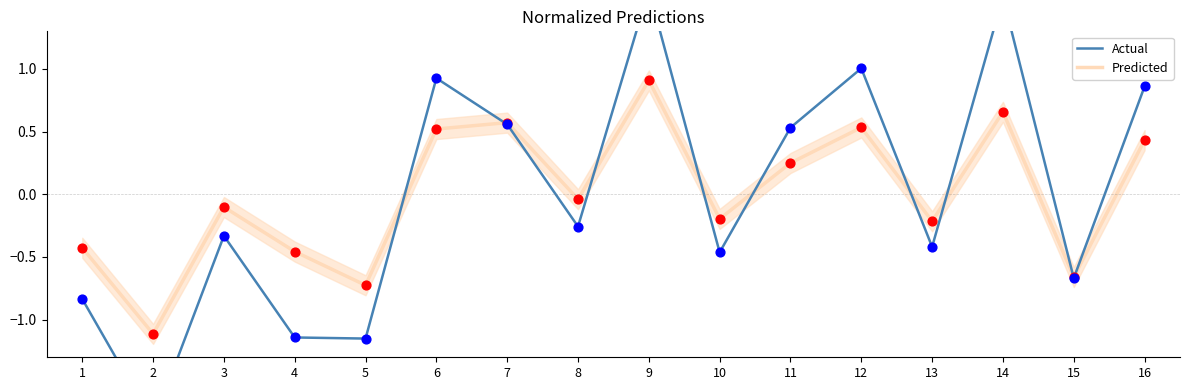

Which series has the largest Y range (max minus min)?

Actual